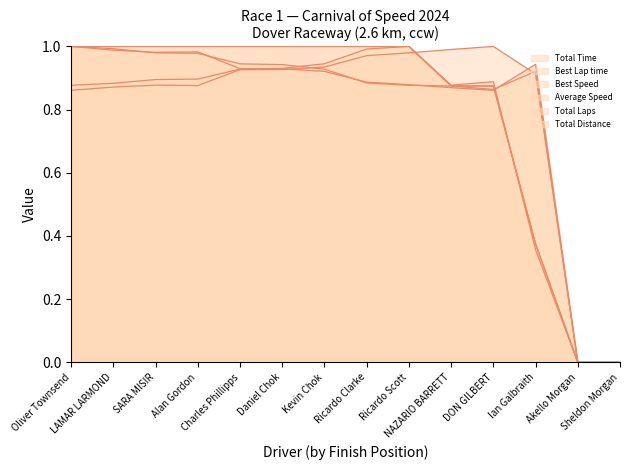

Which label corresponds to the smallest value in the chart?

Akello Morgan